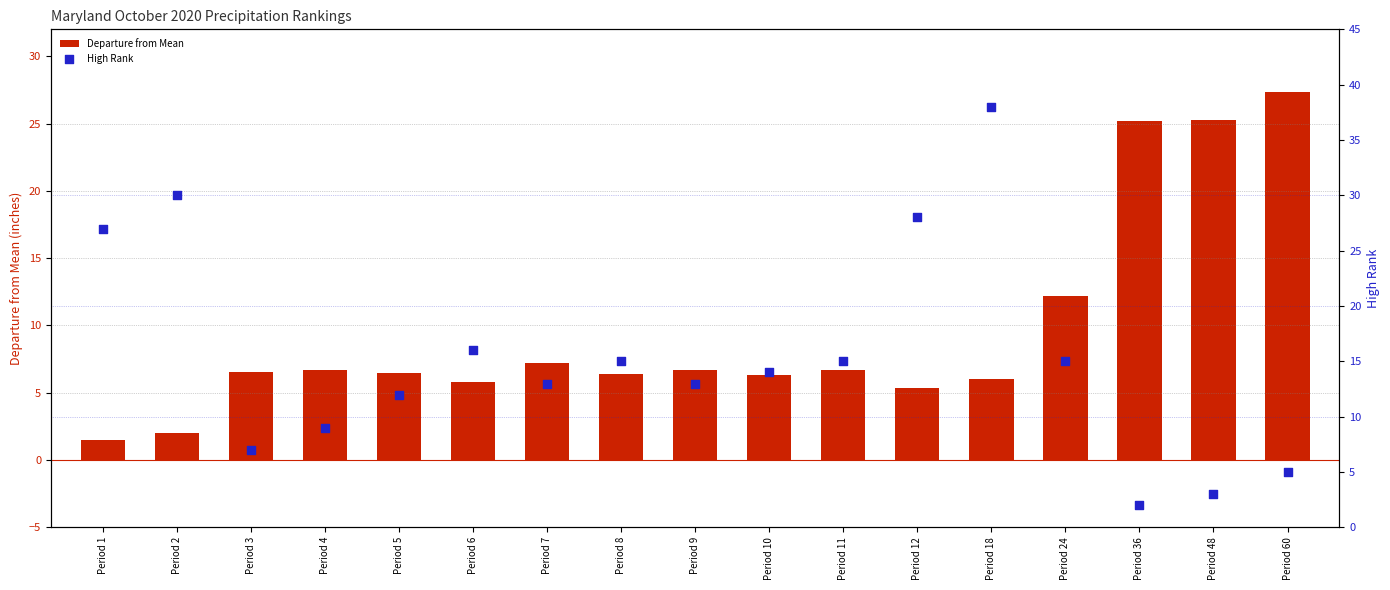

Which series reaches the minimum Y coordinate?

Departure from Mean